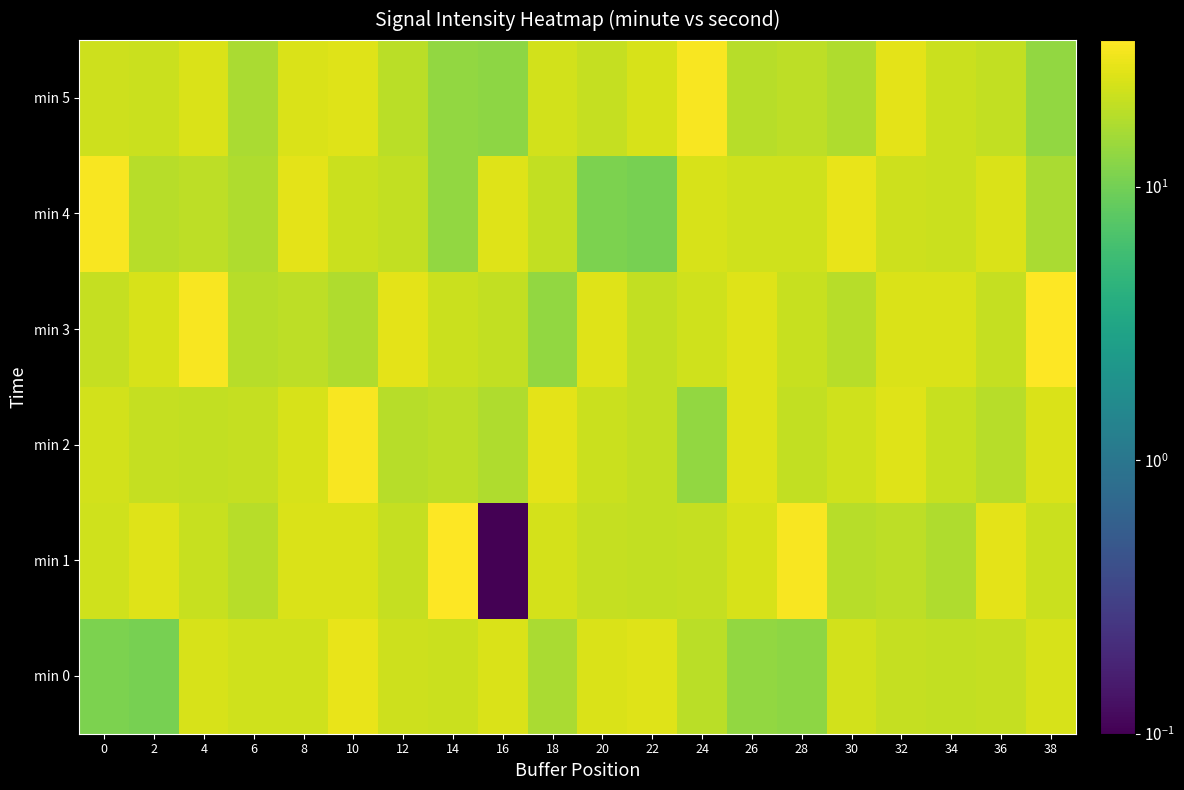

At how many categories does at least one series exceed 32?

7